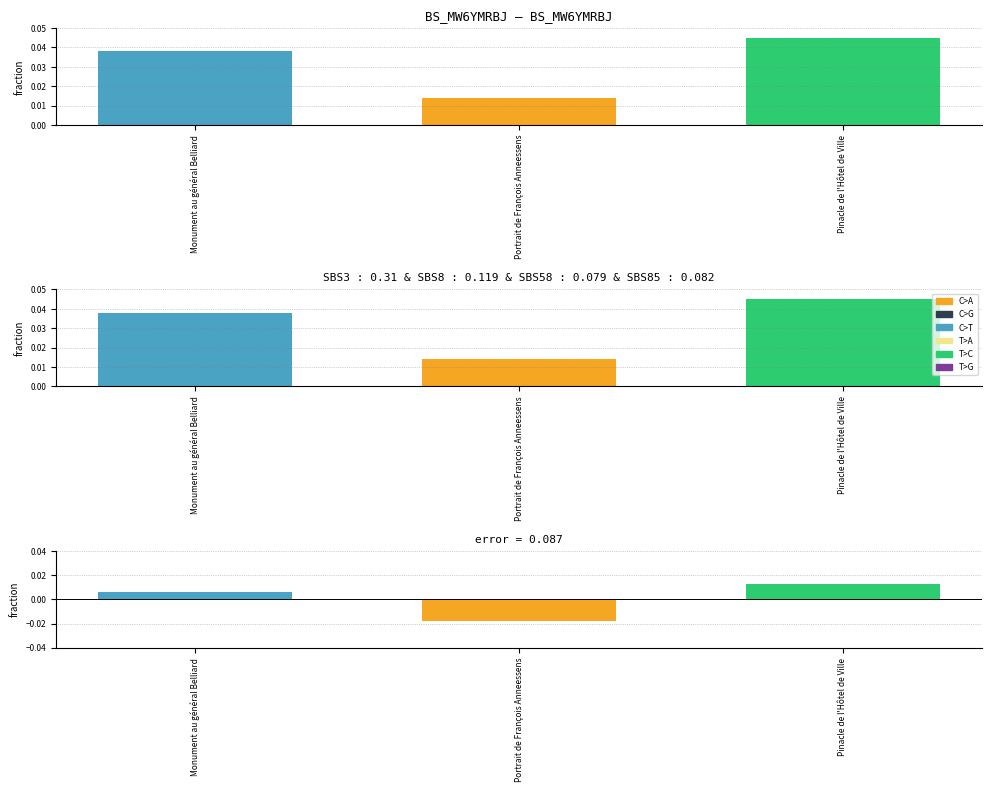

How many values are between 0 and 1?

2